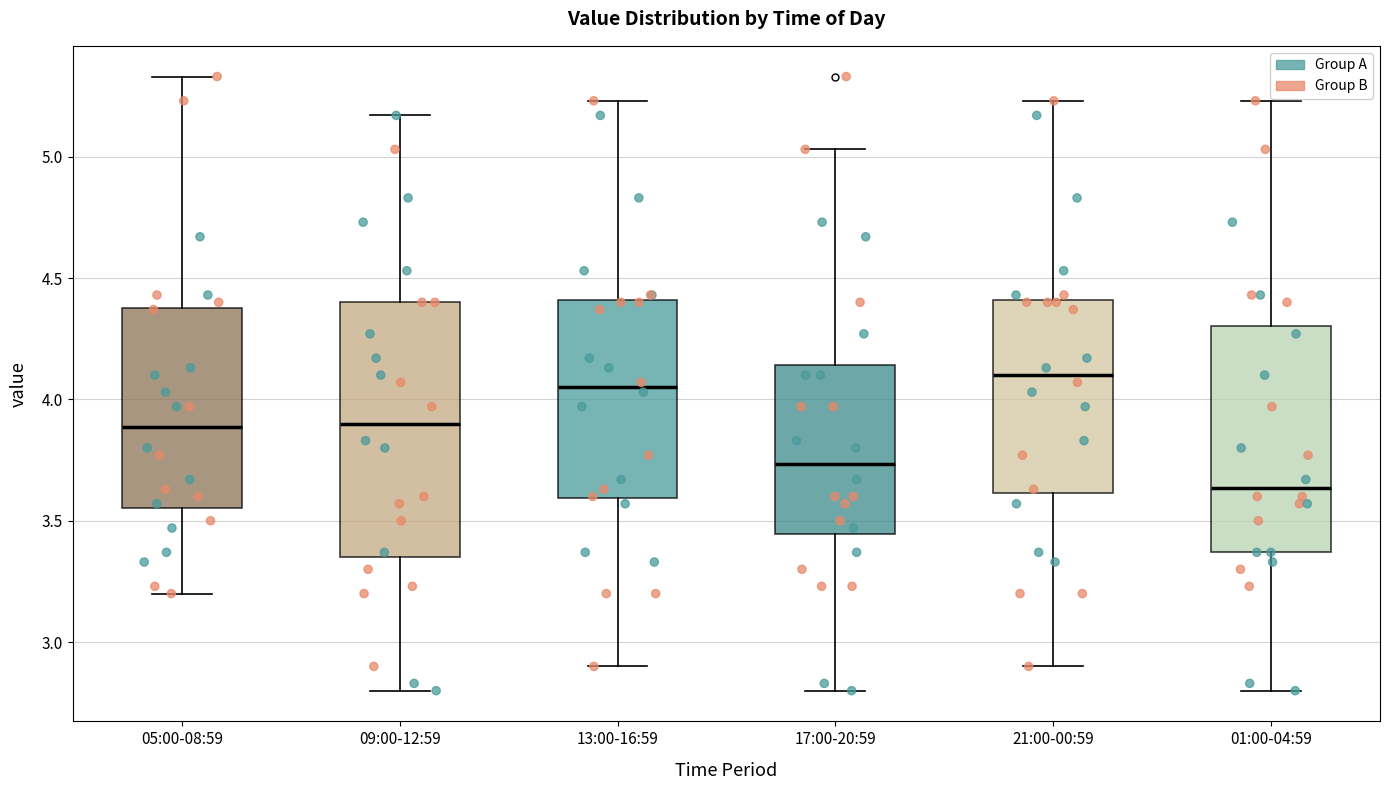

Which box has the lowest median line?

01:00-04:59